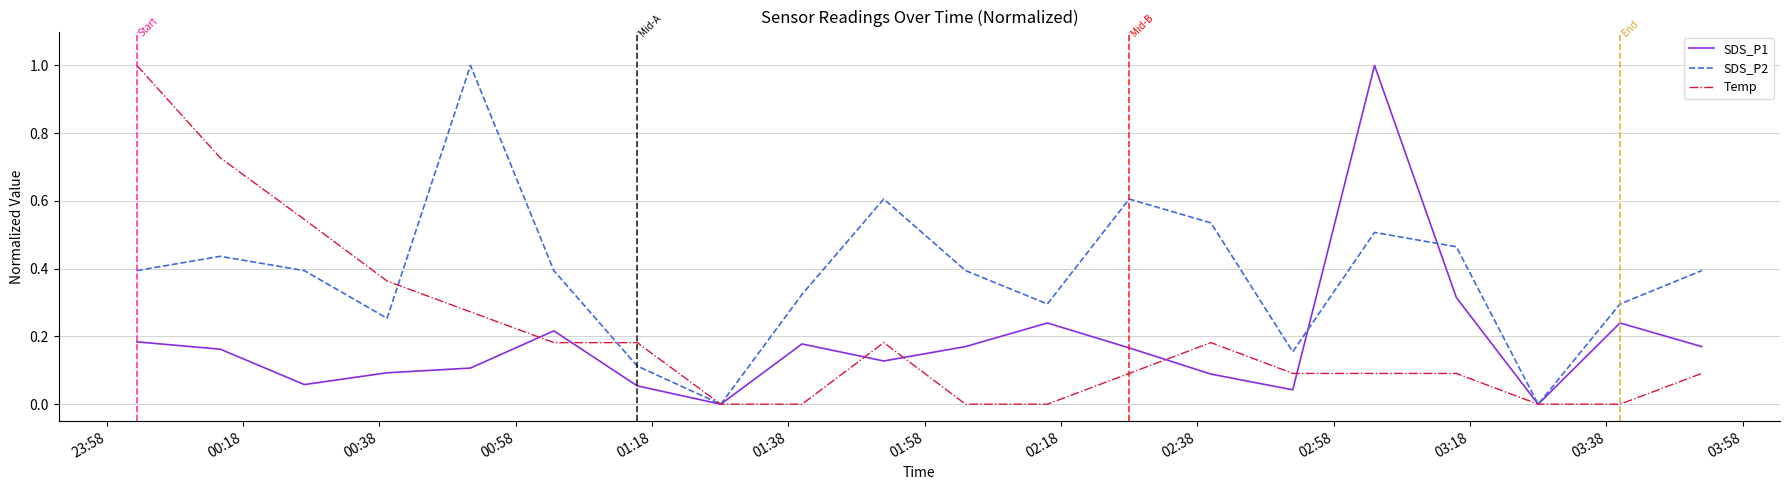

What is the maximum value for SDS_P1?

1.0